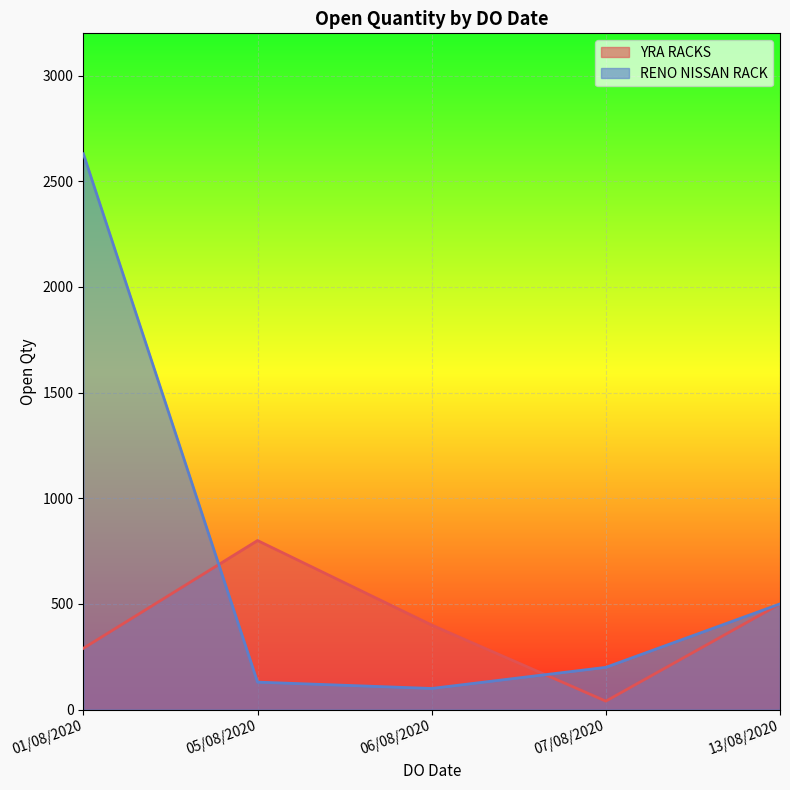

How many interior local valleys does the RENO NISSAN RACK series have?

1